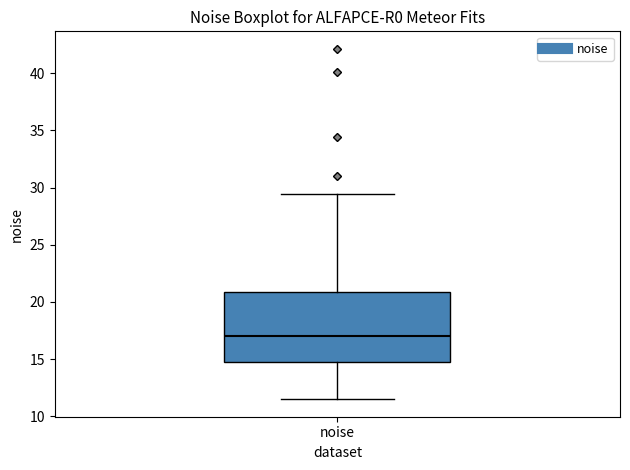

Where does the median line of the box for noise sit on the y-axis? The values are not printed on the chart, so give them approximately, as read against the axis.

17.0